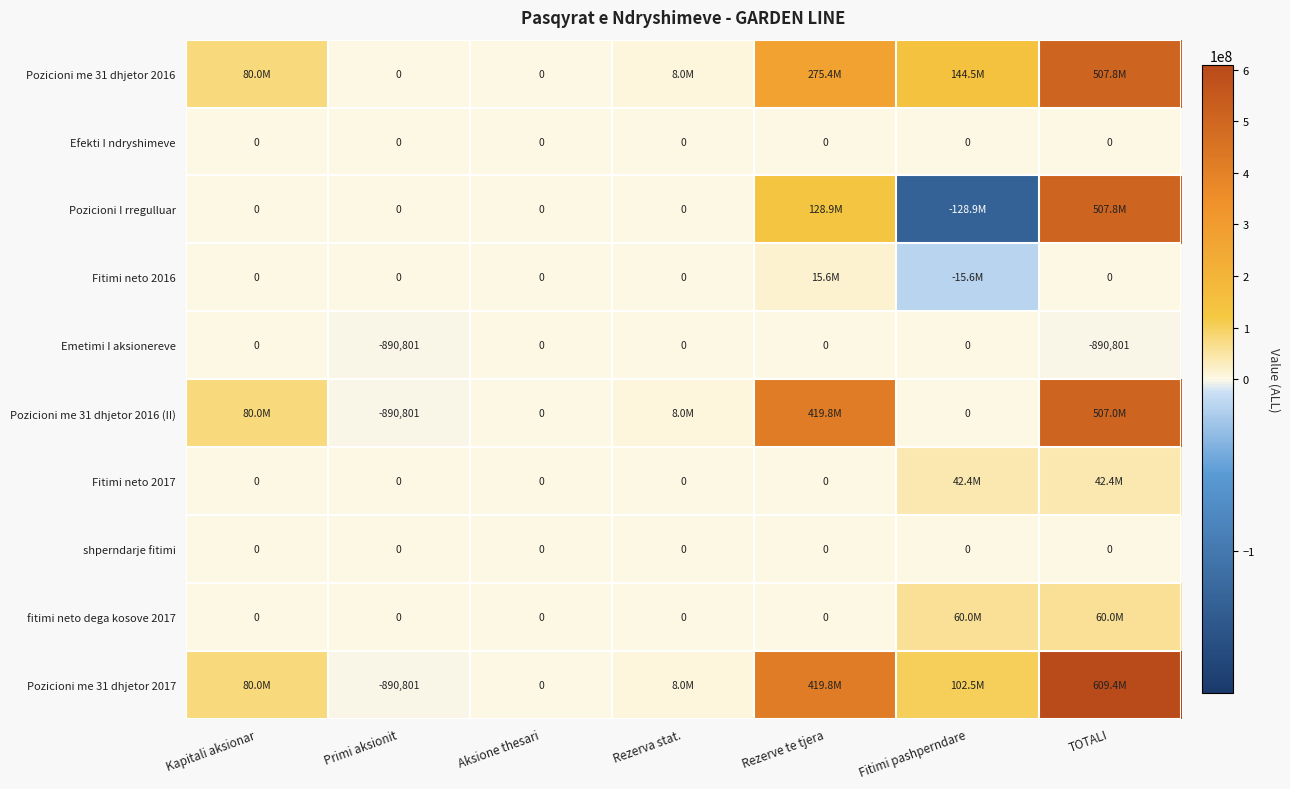

How many categories are shown in the chart?

7